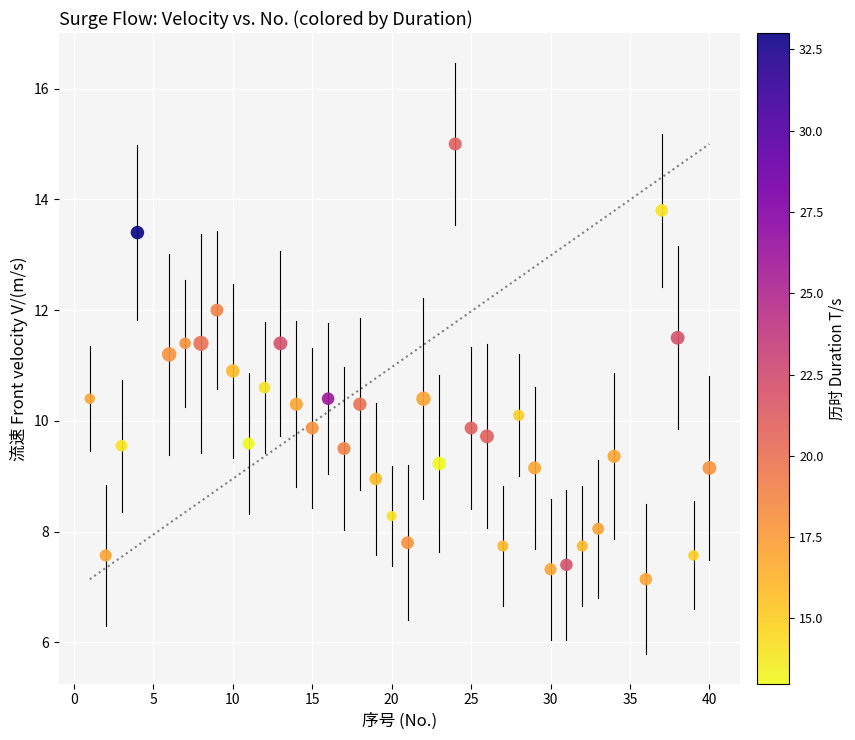

What is the range of Y values (max minus min)?

7.9